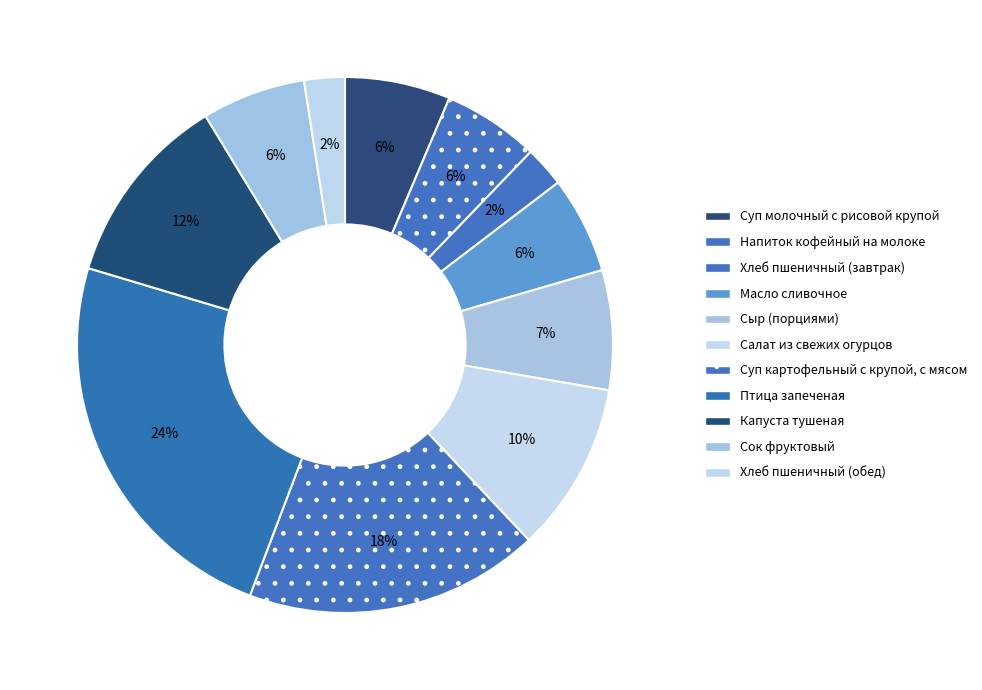

Is there a majority slice in this chart?

No